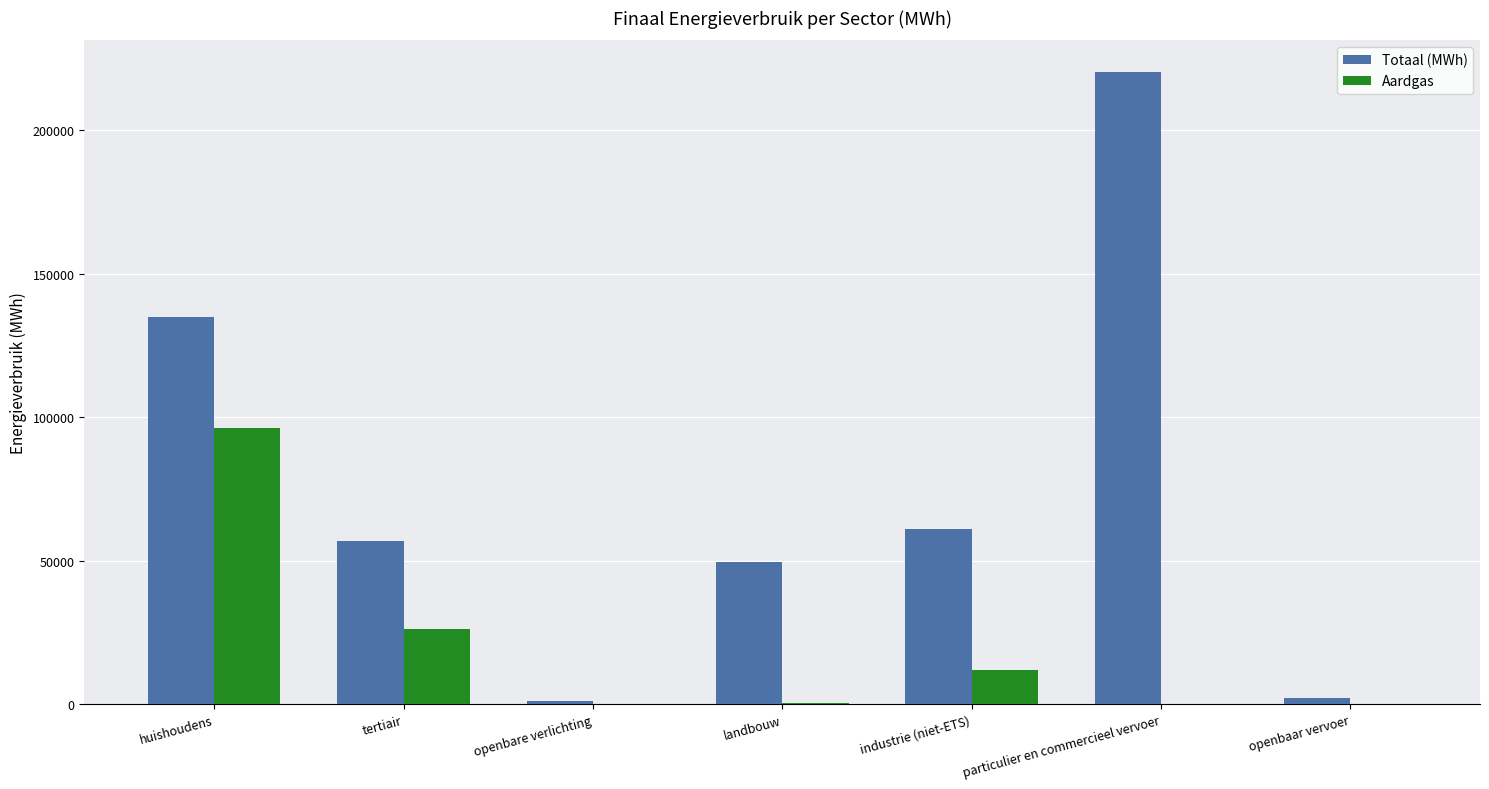

The Aardgas series shows 23436.1 at huishoudens. True or false?

False